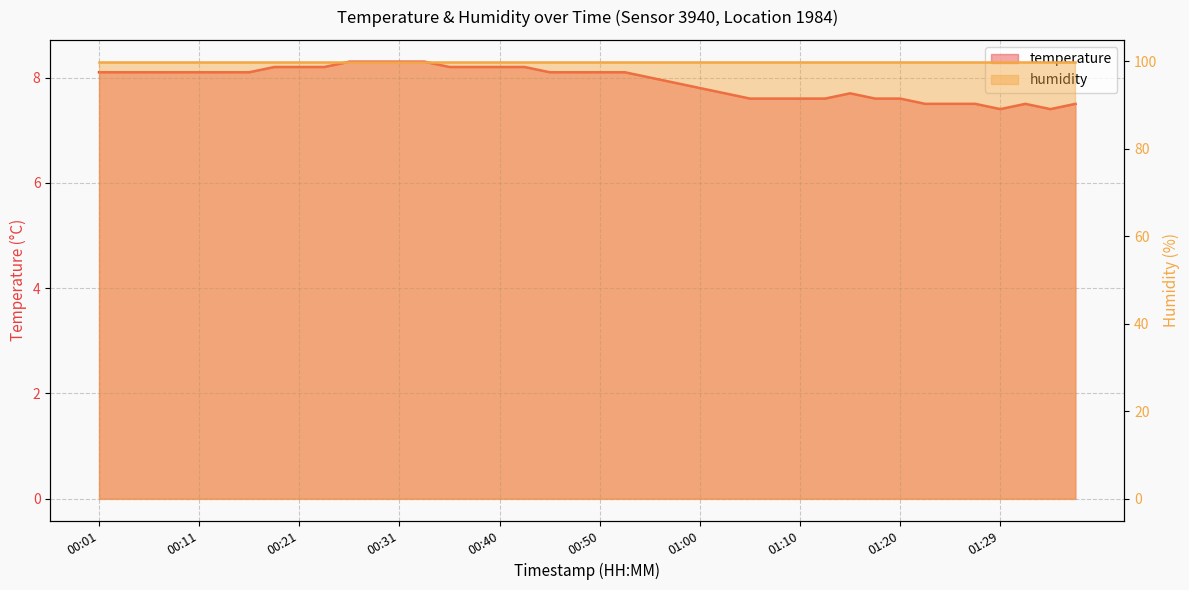

What is the difference between the maximum and minimum values?

0.9